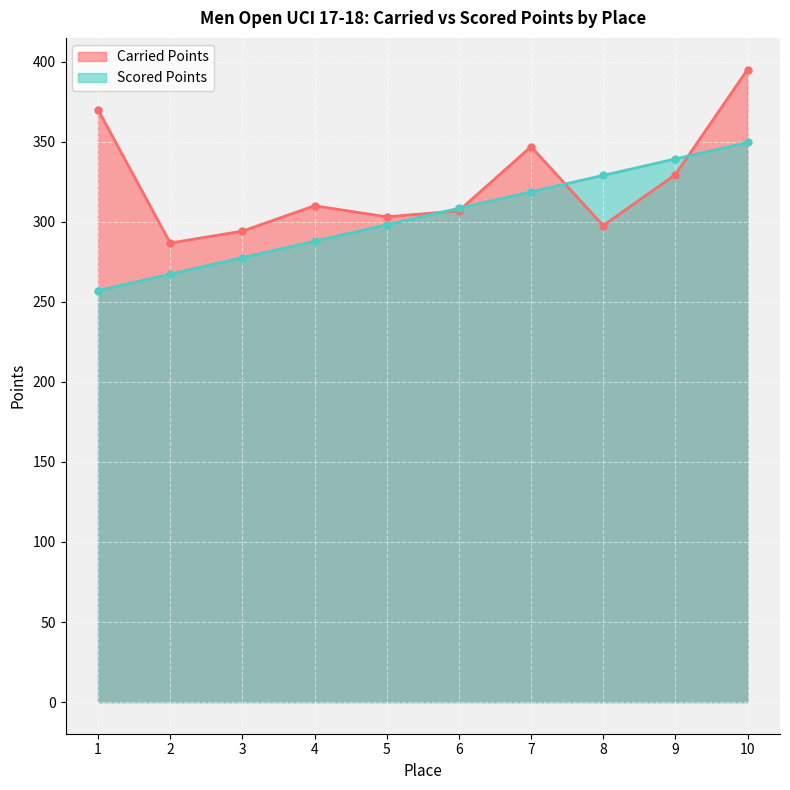

The value of Carried Points at 3 is 294.1. True or false?

True